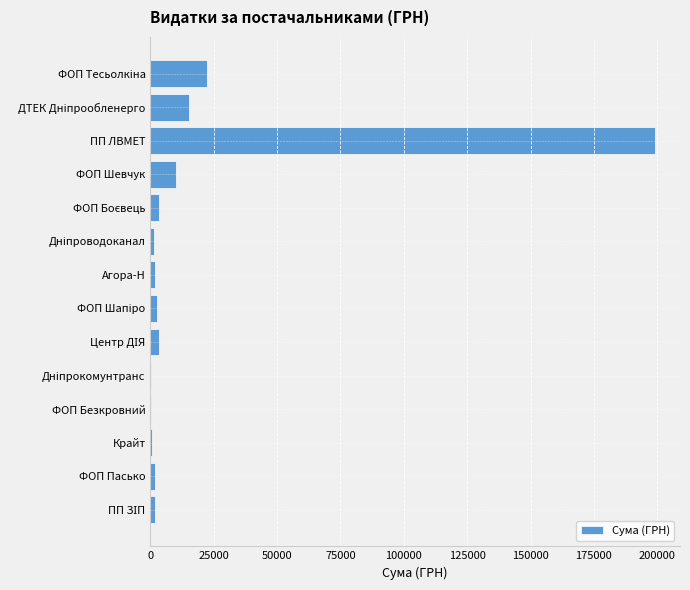

What is the sum of all values?

264529.2